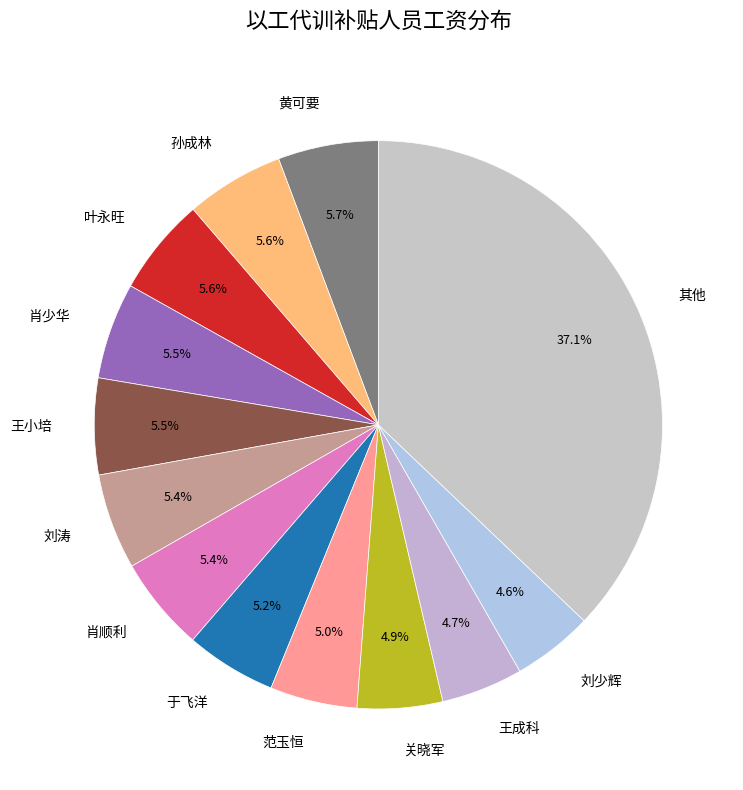

What is the ratio of the value at 肖少华 to the value at 肖顺利?

1.0